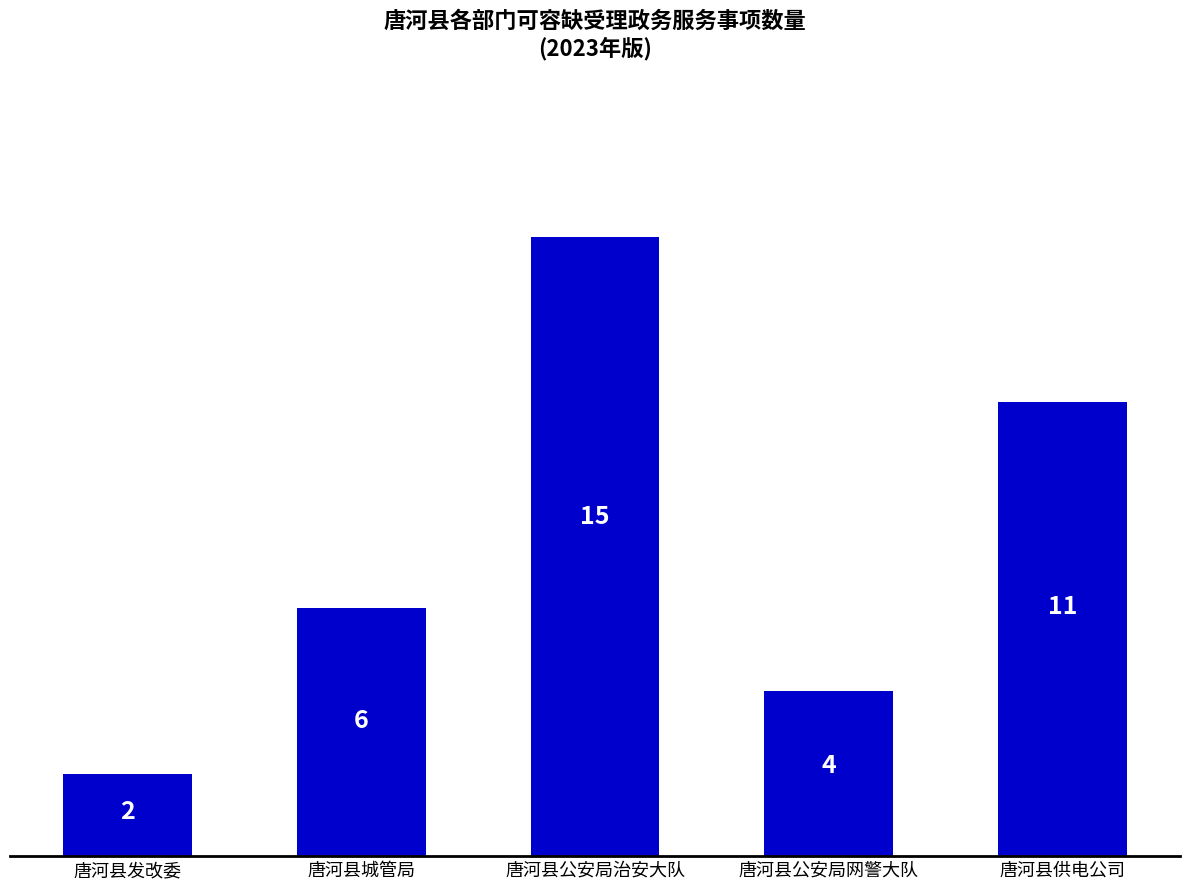

What is the label of the 1st bar from the right?

唐河县供电公司